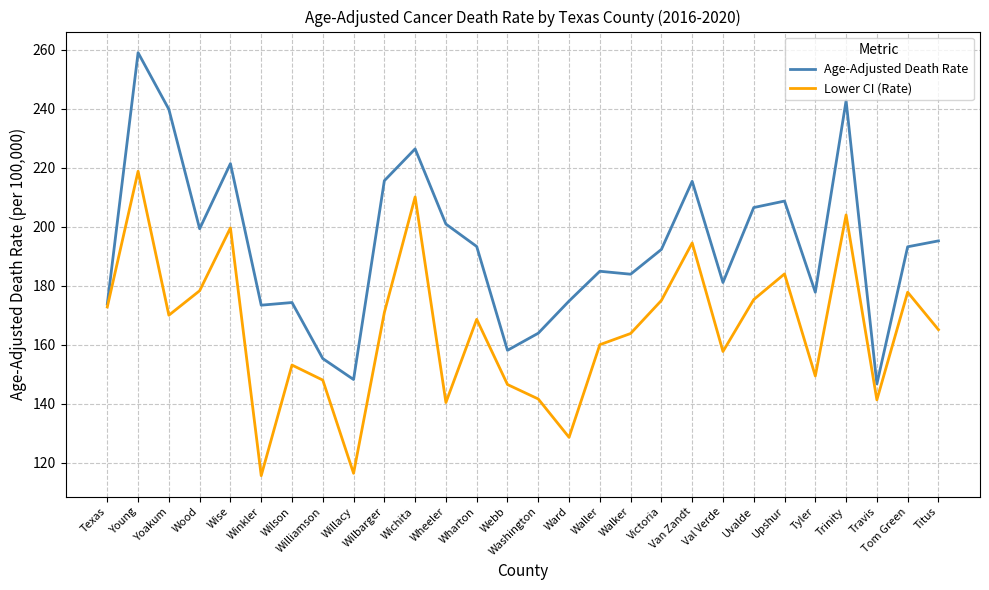

How many distinct data groups are displayed?

2